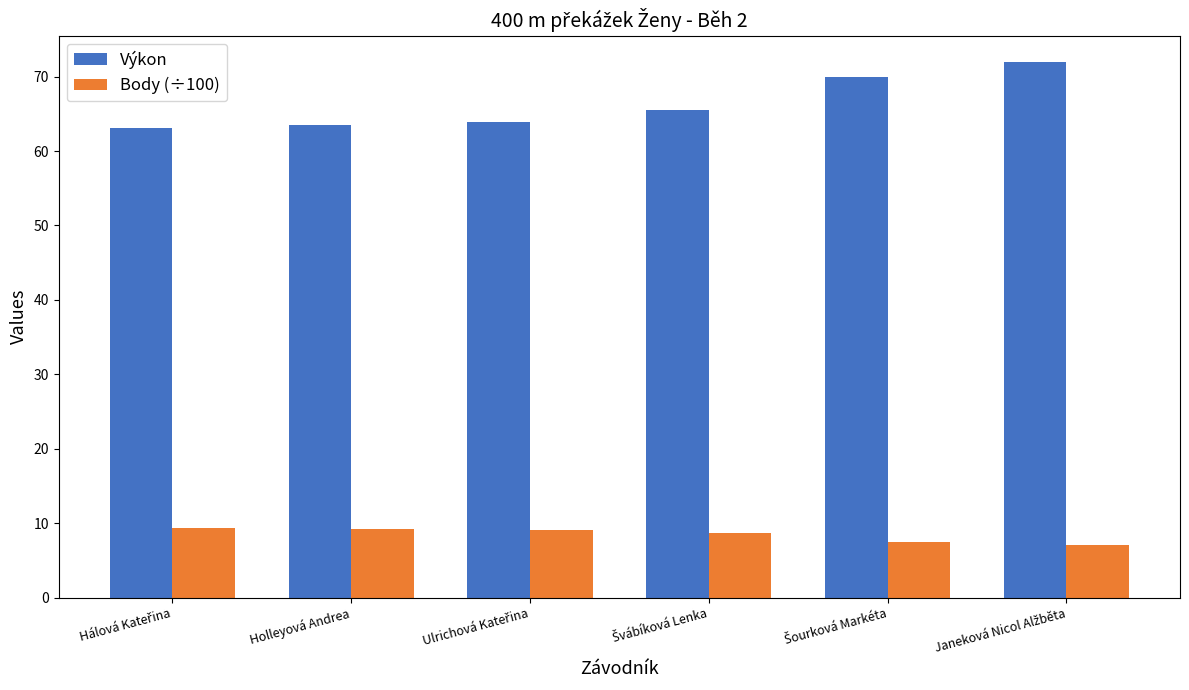

What are all the series names shown in the legend?

Výkon, Body (÷100)